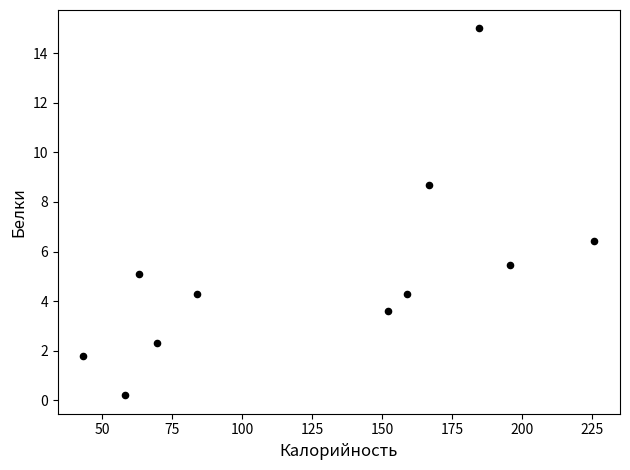

What Y value in the scatter plot is closest to 7?

6.4